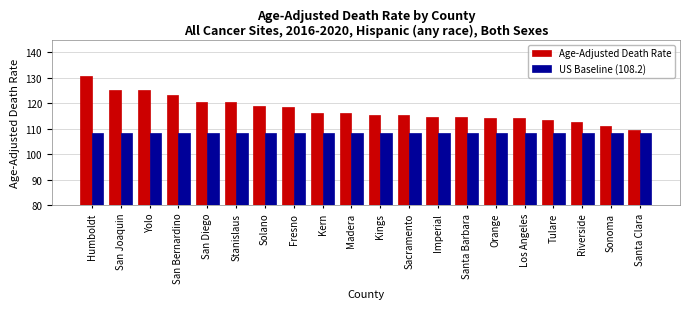

How many groups of bars are there?

20